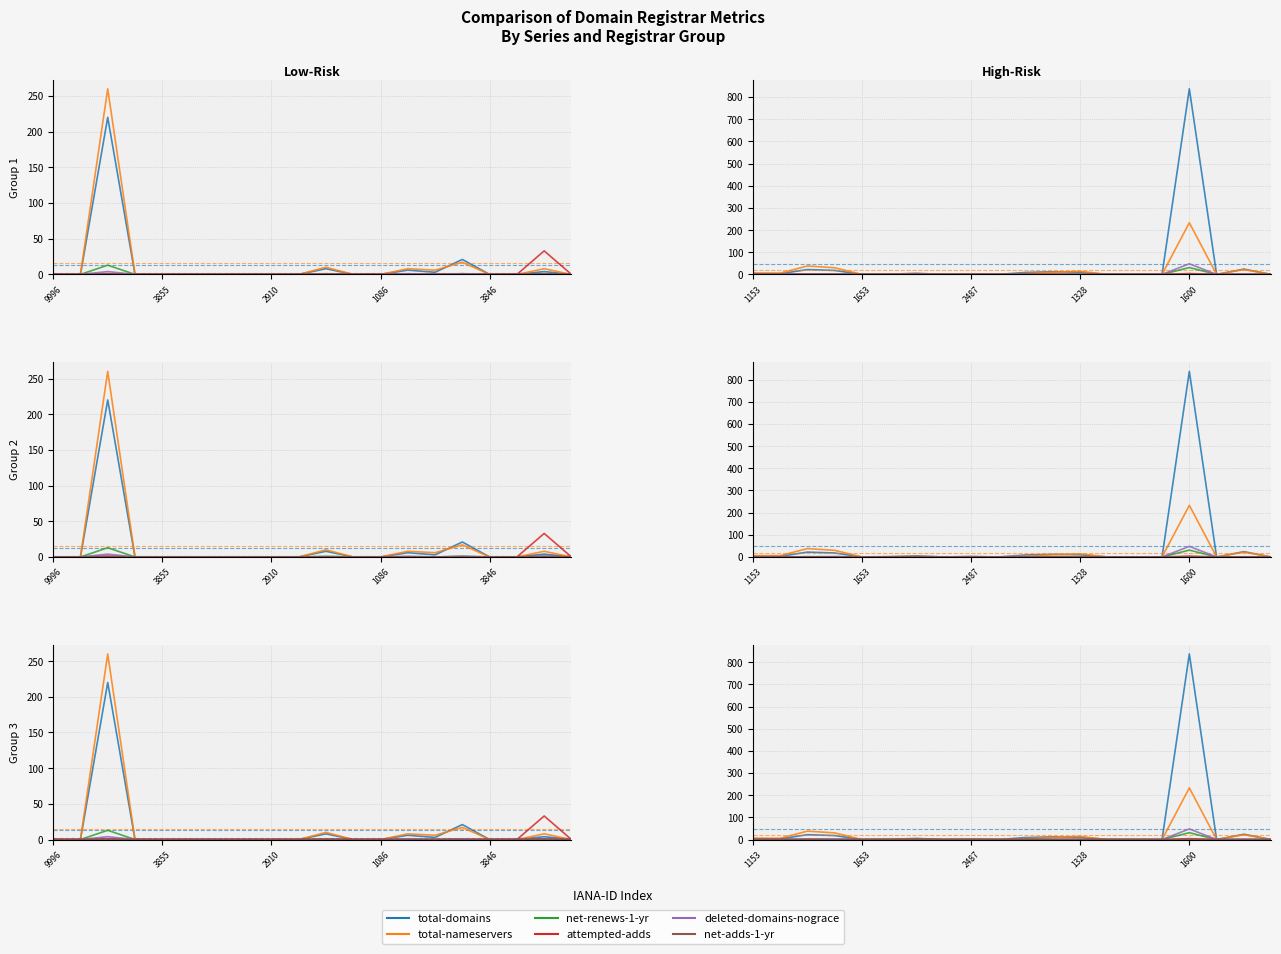

True or false: total-nameservers and deleted-domains-nograce intersect in this chart.

False